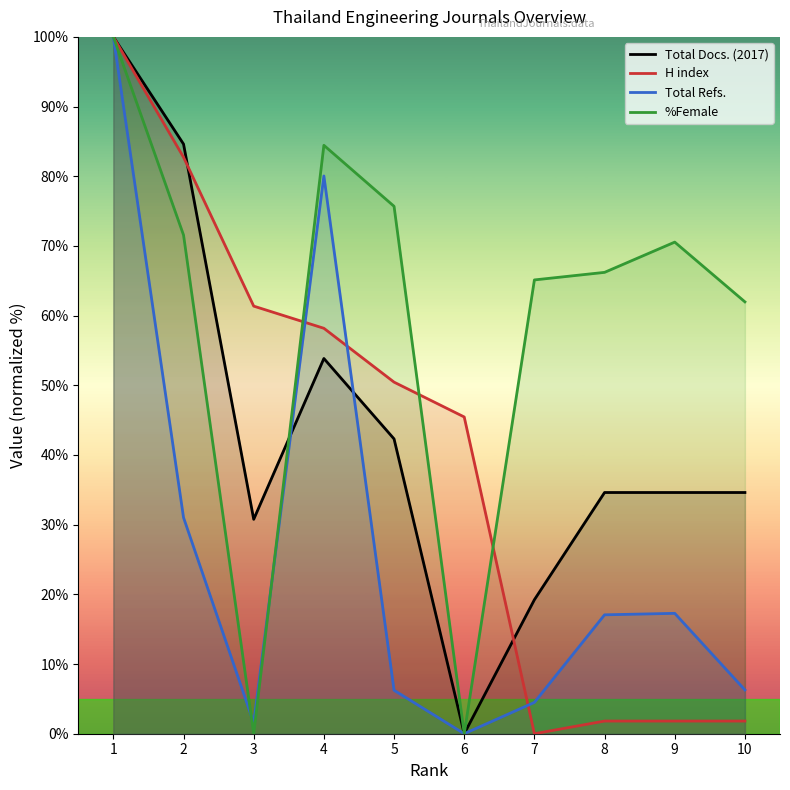

How many series are shown in this chart?

4